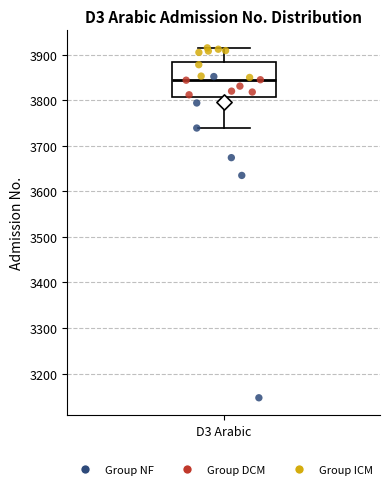

Transcribe this box plot: give where the median line is, the range the box spans, and where the two whiskers end, as read against the y-axis. The values are not printed on the chart, so give them approximately, as read against the axis.

median 3840, box 3810 to 3880, whiskers 3740 to 3920